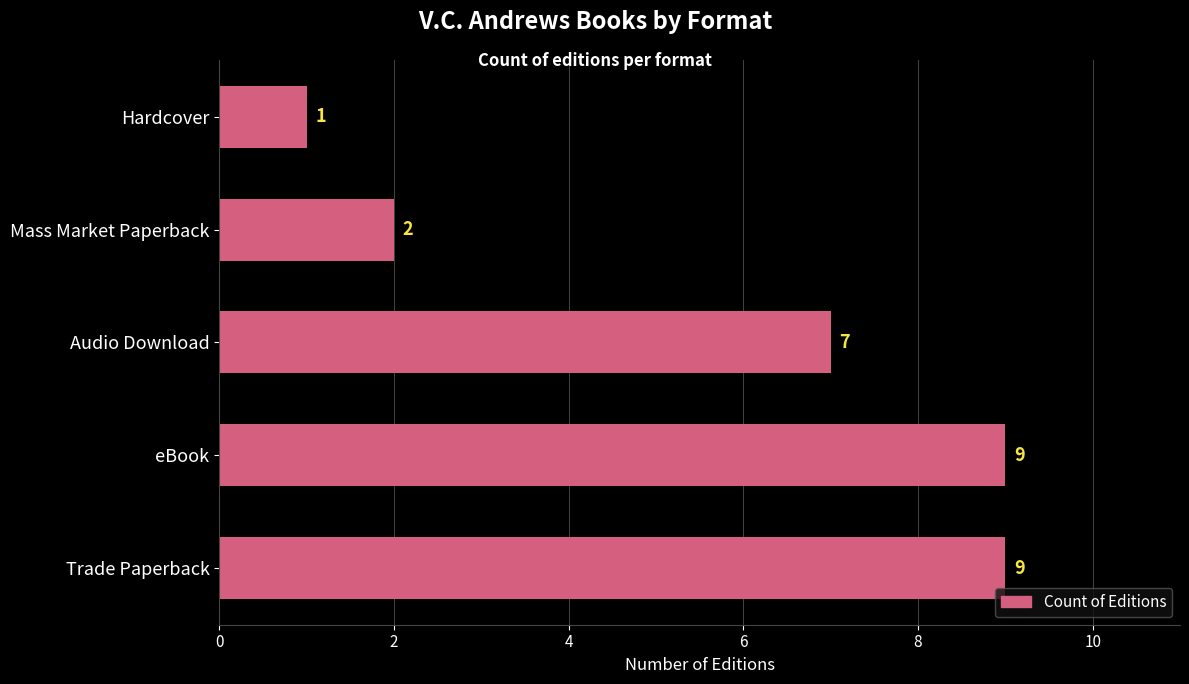

What is the change in value from eBook to Hardcover?

-8